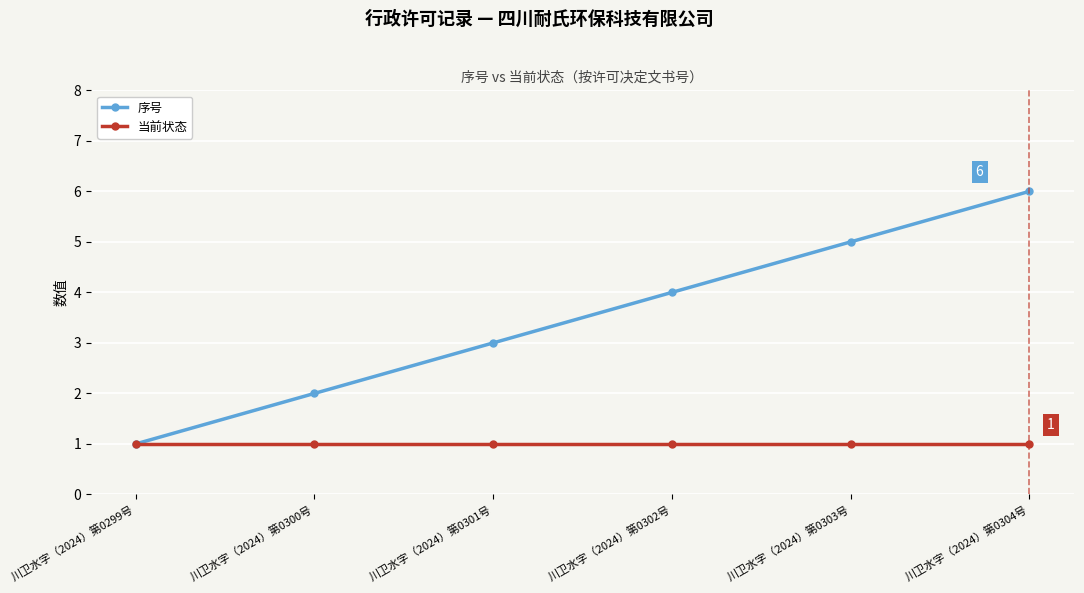

List the series in order of their peak value, highest first.

序号, 当前状态